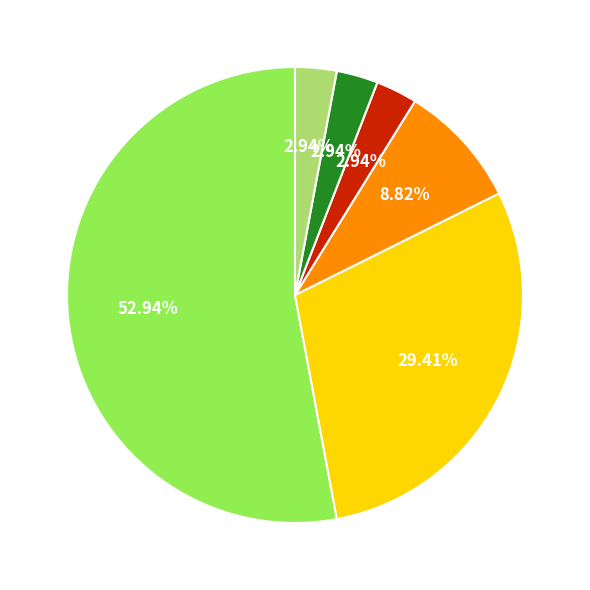

Does any single category account for the majority?

Yes